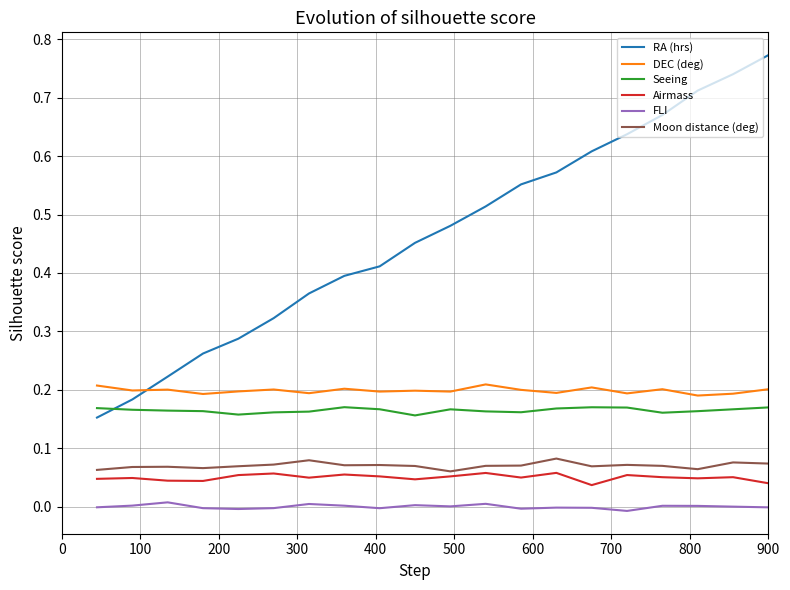

True or false: DEC (deg) and FLI intersect in this chart.

False